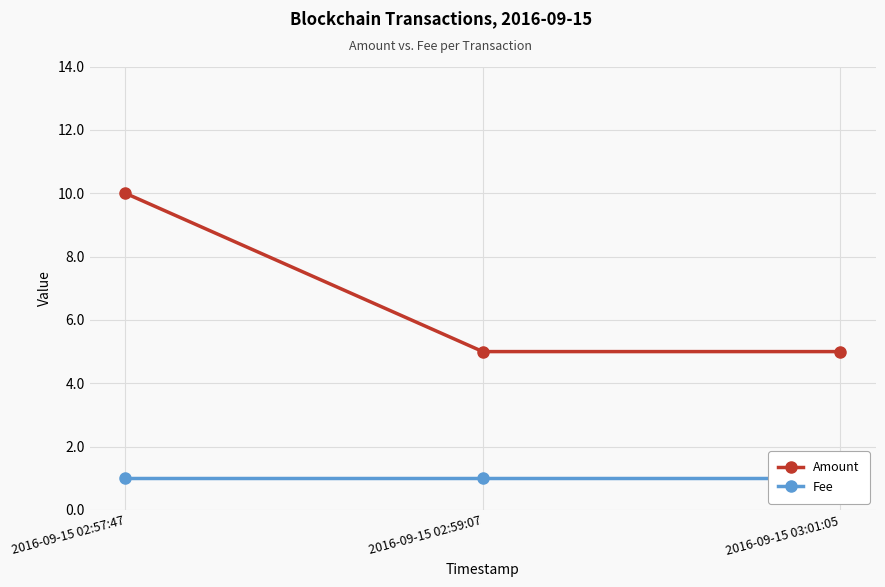

Between 2016-09-15 03:01:05 and 2016-09-15 02:59:07, which is larger?

2016-09-15 03:01:05